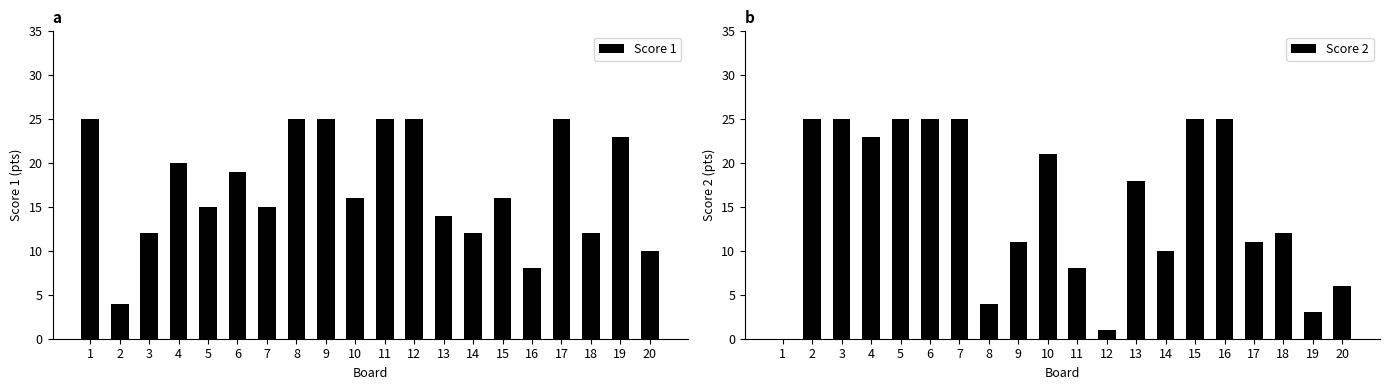

What is the difference between the maximum and minimum values in the Score 2 series?

25